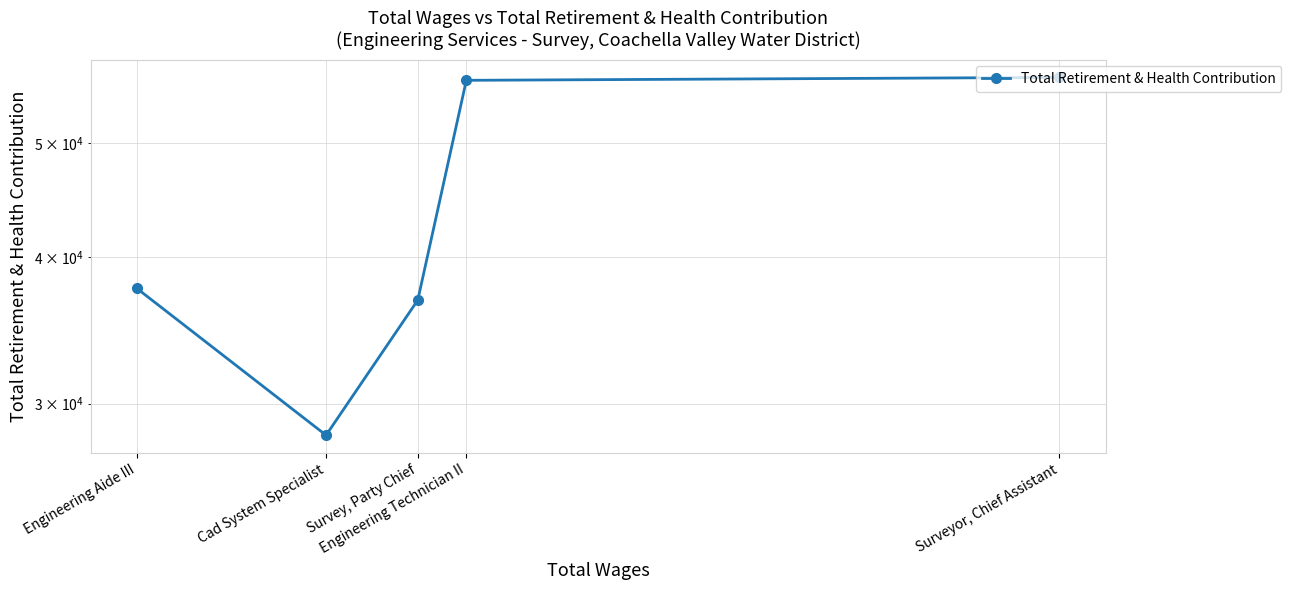

What is the minimum value shown in the chart?

28207